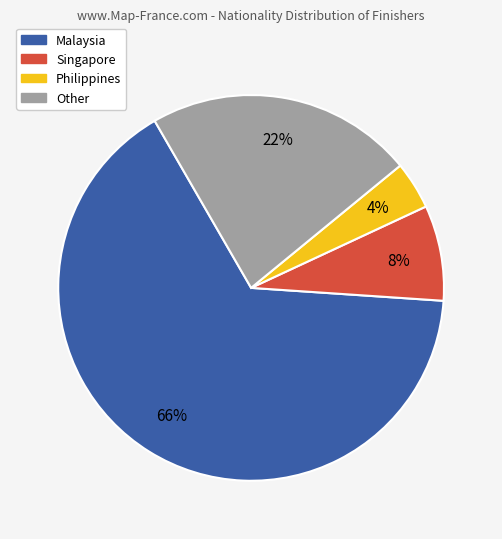

What percentage is the Philippines slice, to the nearest percent?

4%